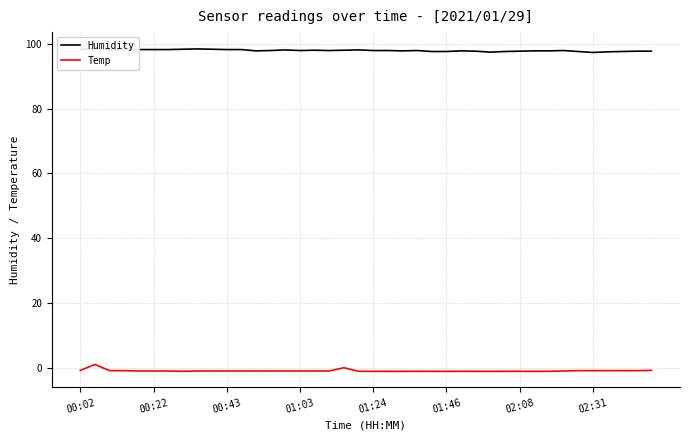

In Humidity, how many points are lower than both neighbors (excluding endpoints)?

7